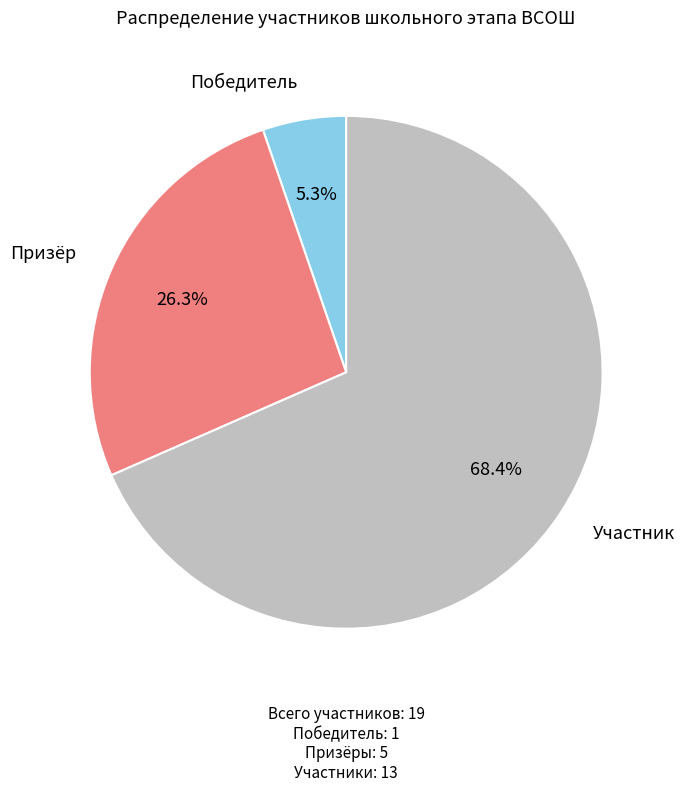

To the nearest percent, what is the difference between the largest and smallest slice percentages?

63%